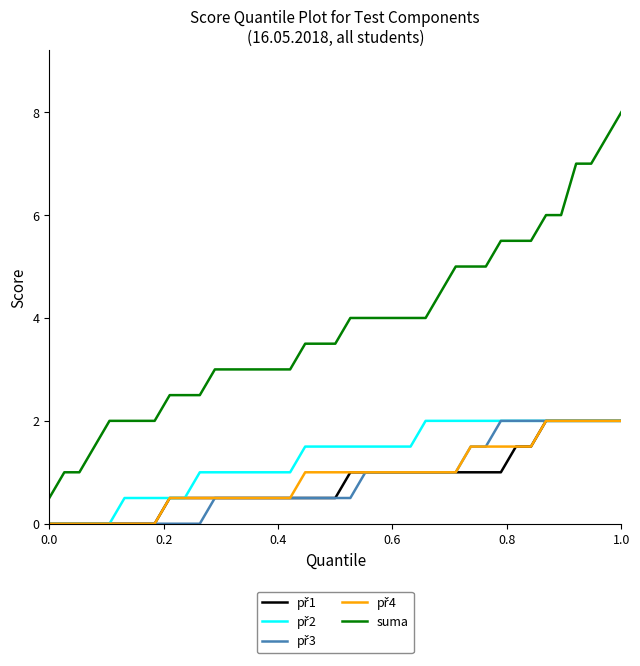

Which series has the largest range (max minus min)?

suma